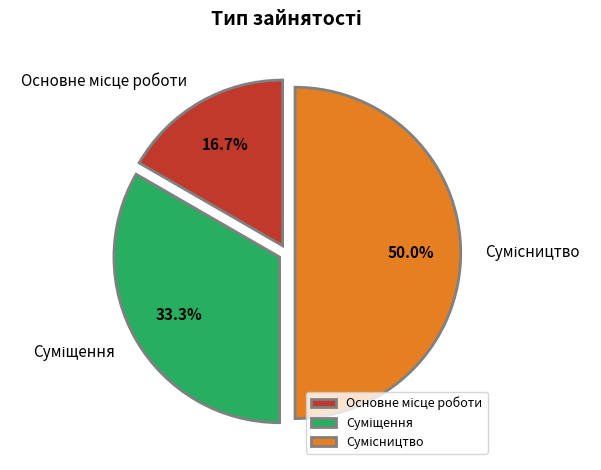

Is there a majority slice in this chart?

No